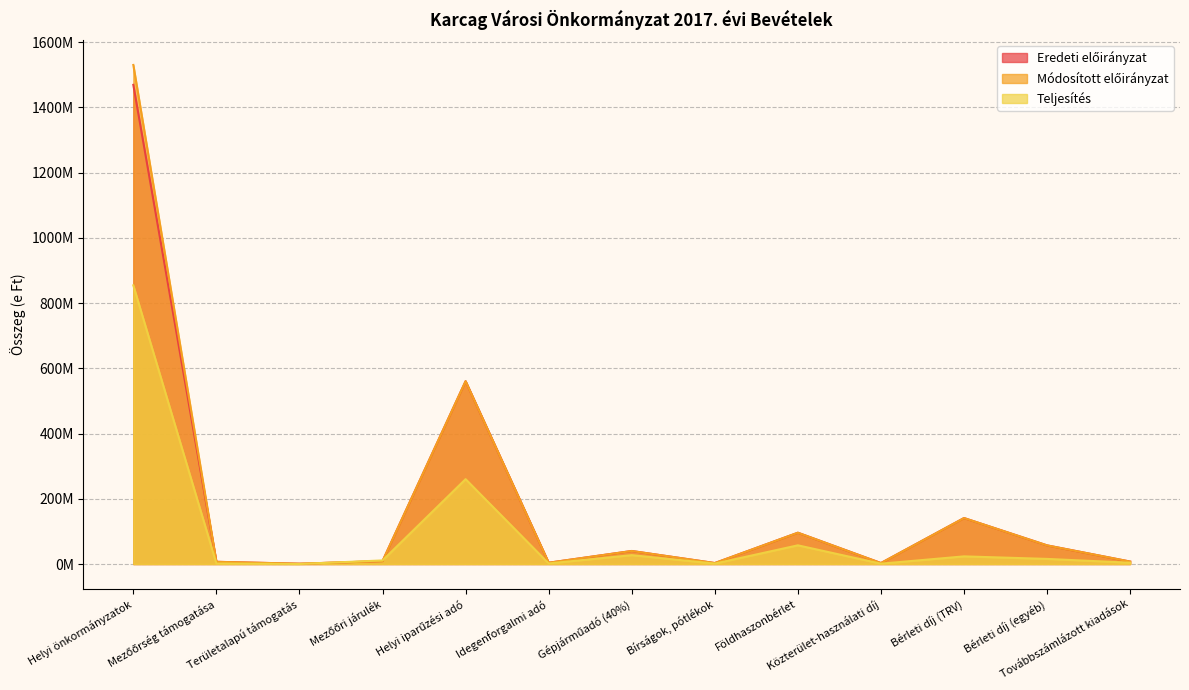

Which category has the highest value in the Teljesítés series?

Helyi önkormányzatok